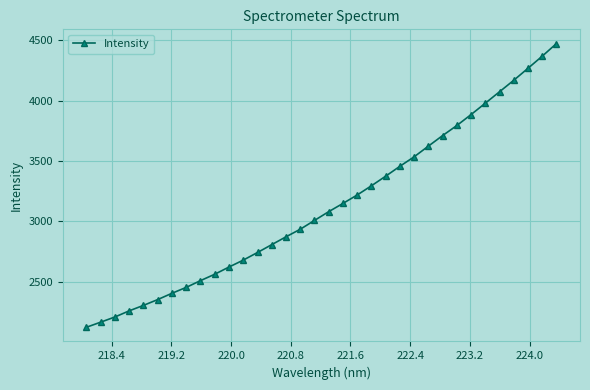

What is the difference between the maximum and second lowest values?

2309.1